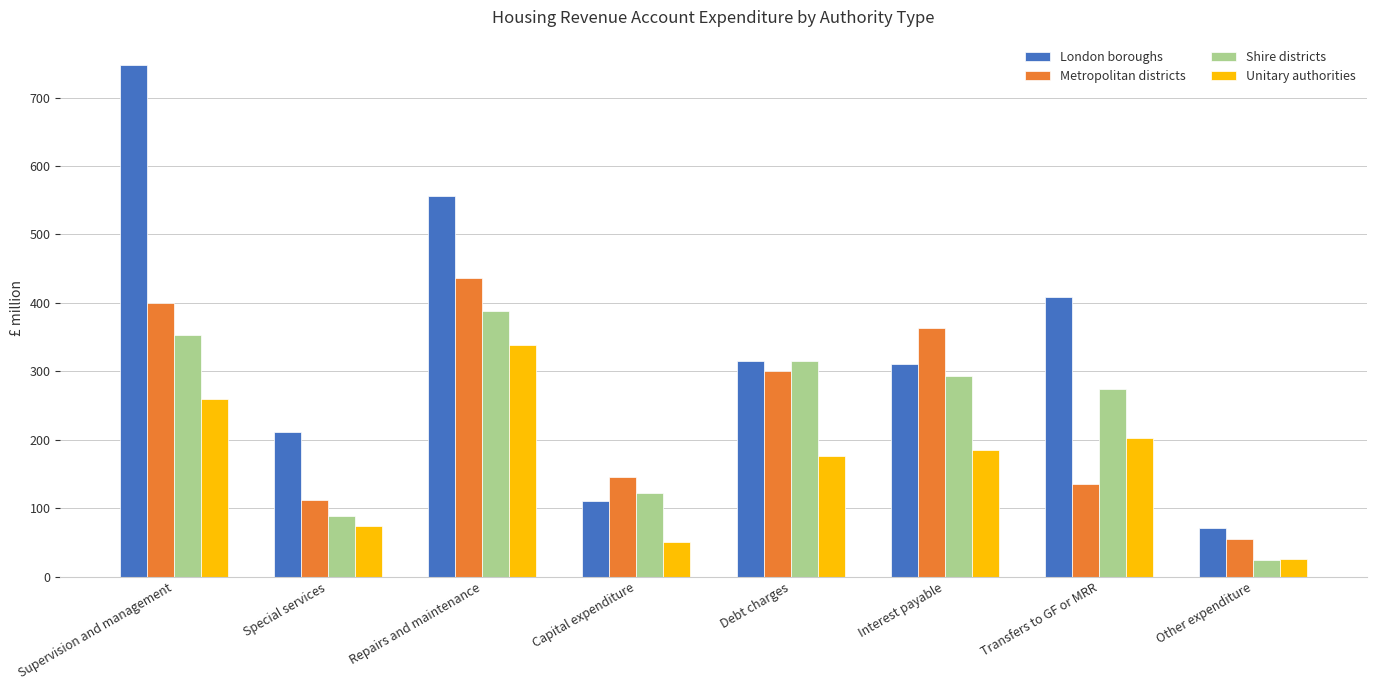

Is it true that Unitary authorities equals 339.0 at Repairs and maintenance?

True